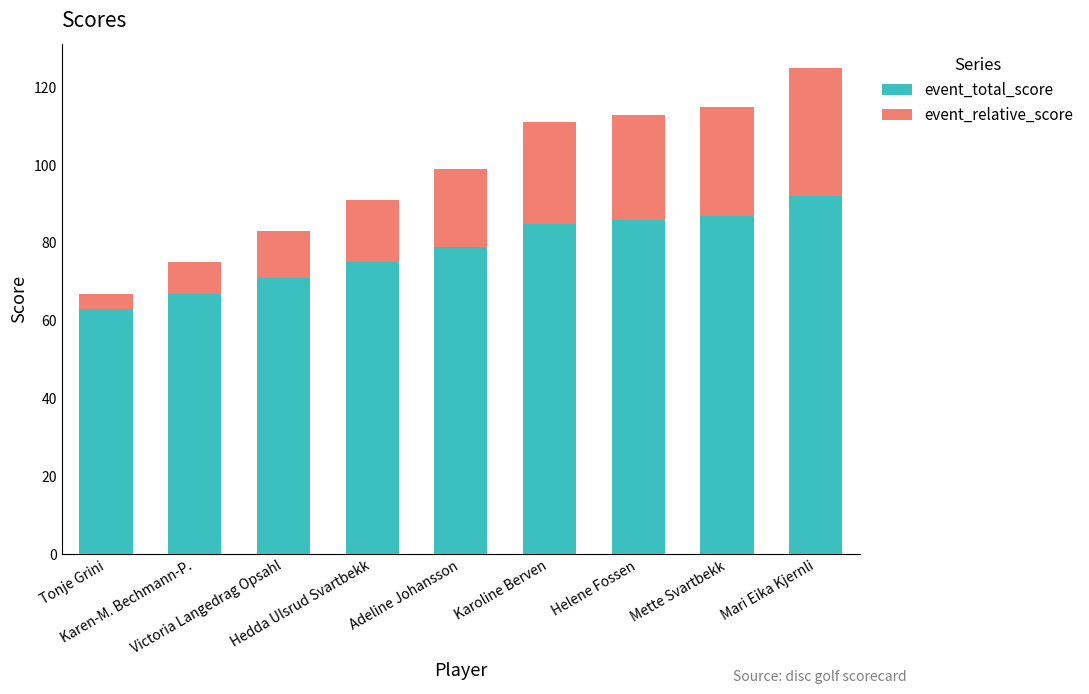

How many series are shown in this chart?

2